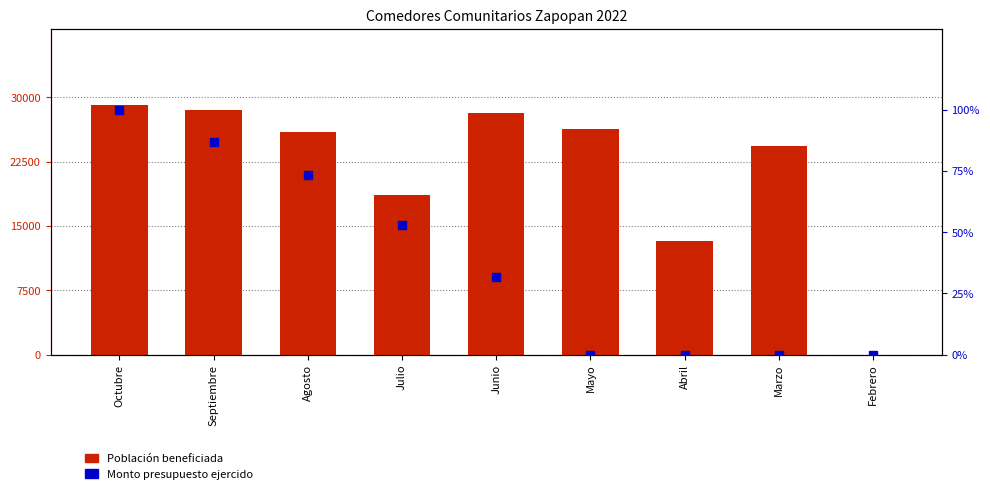

Rank the categories by Monto presupuesto ejercido value from highest to lowest.

Octubre, Septiembre, Agosto, Julio, Junio, Mayo, Abril, Marzo, Febrero